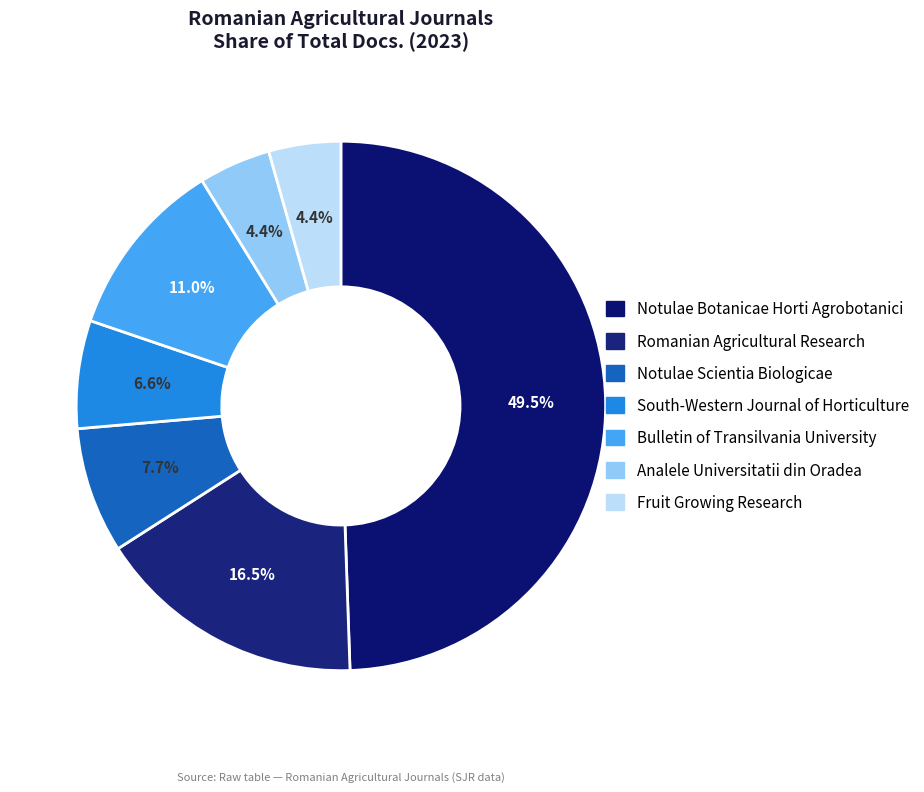

Count the number of slices in the pie.

7